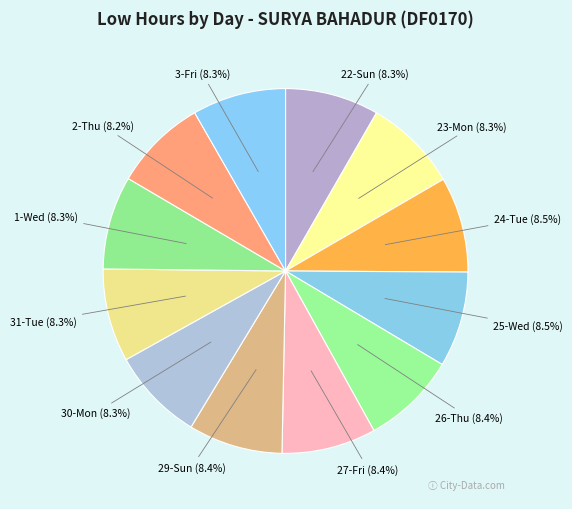

Is it true that 22-Sun is 1% of the pie?

False